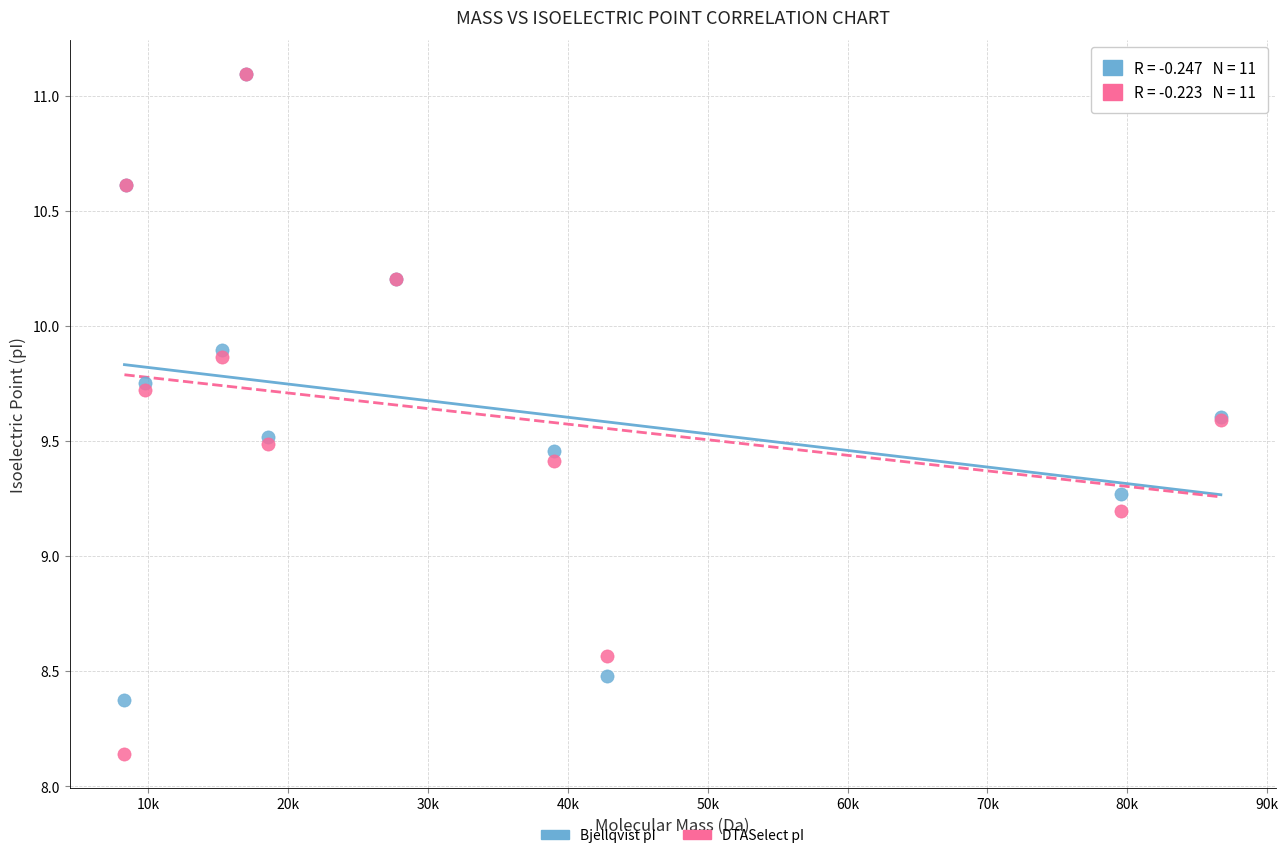

In the Bjellqvist pI series, what Y value is closest to 9?

9.3